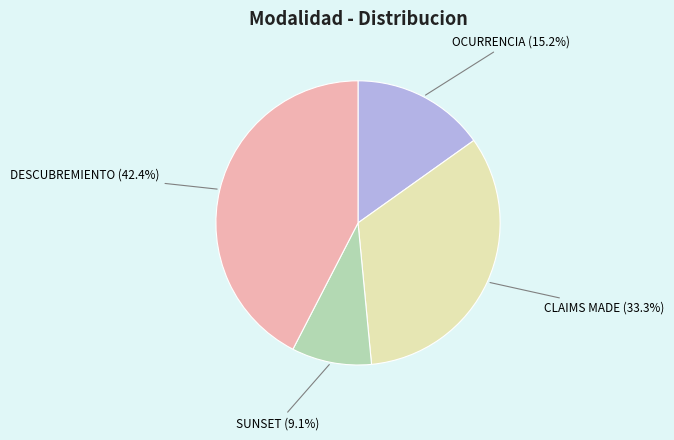

Count the number of slices in the pie.

4